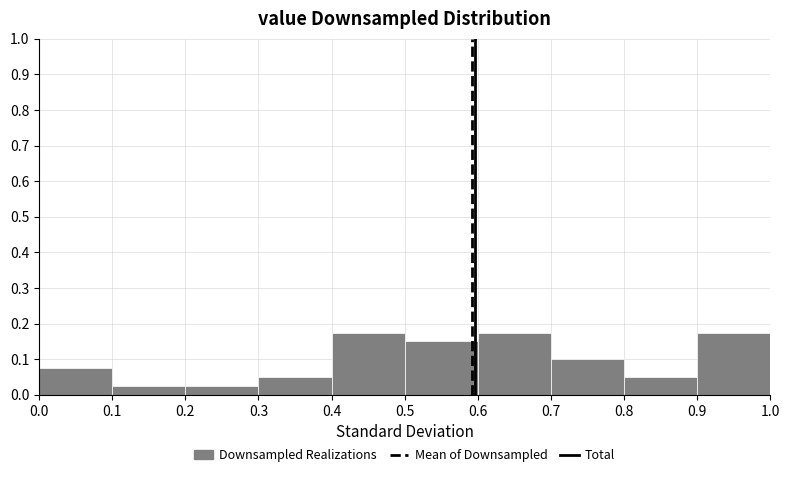

Reading left to right, list every bar in this chart as the range it spans on the x-axis followed by its height. The values are not printed on the chart, so give them approximately, as read against the axis.

0.0 to 0.1: 0.08
0.1 to 0.2: 0.03
0.2 to 0.3: 0.03
0.3 to 0.4: 0.05
0.4 to 0.5: 0.18
0.5 to 0.6: 0.15
0.6 to 0.7: 0.18
0.7 to 0.8: 0.10
0.8 to 0.9: 0.05
0.9 to 1.0: 0.18